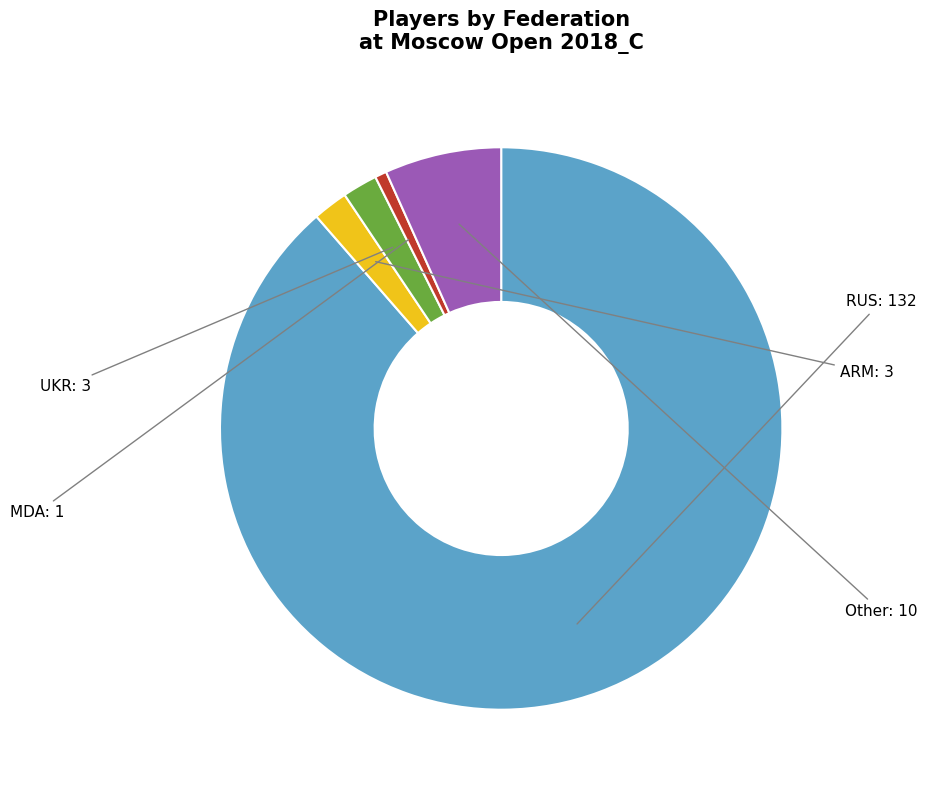

Count the number of slices in the pie.

5